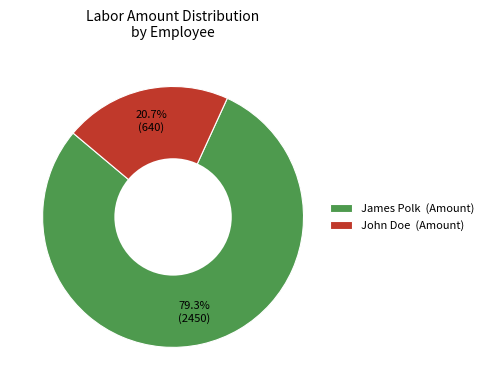

Is there any slice that represents more than half of the pie?

Yes